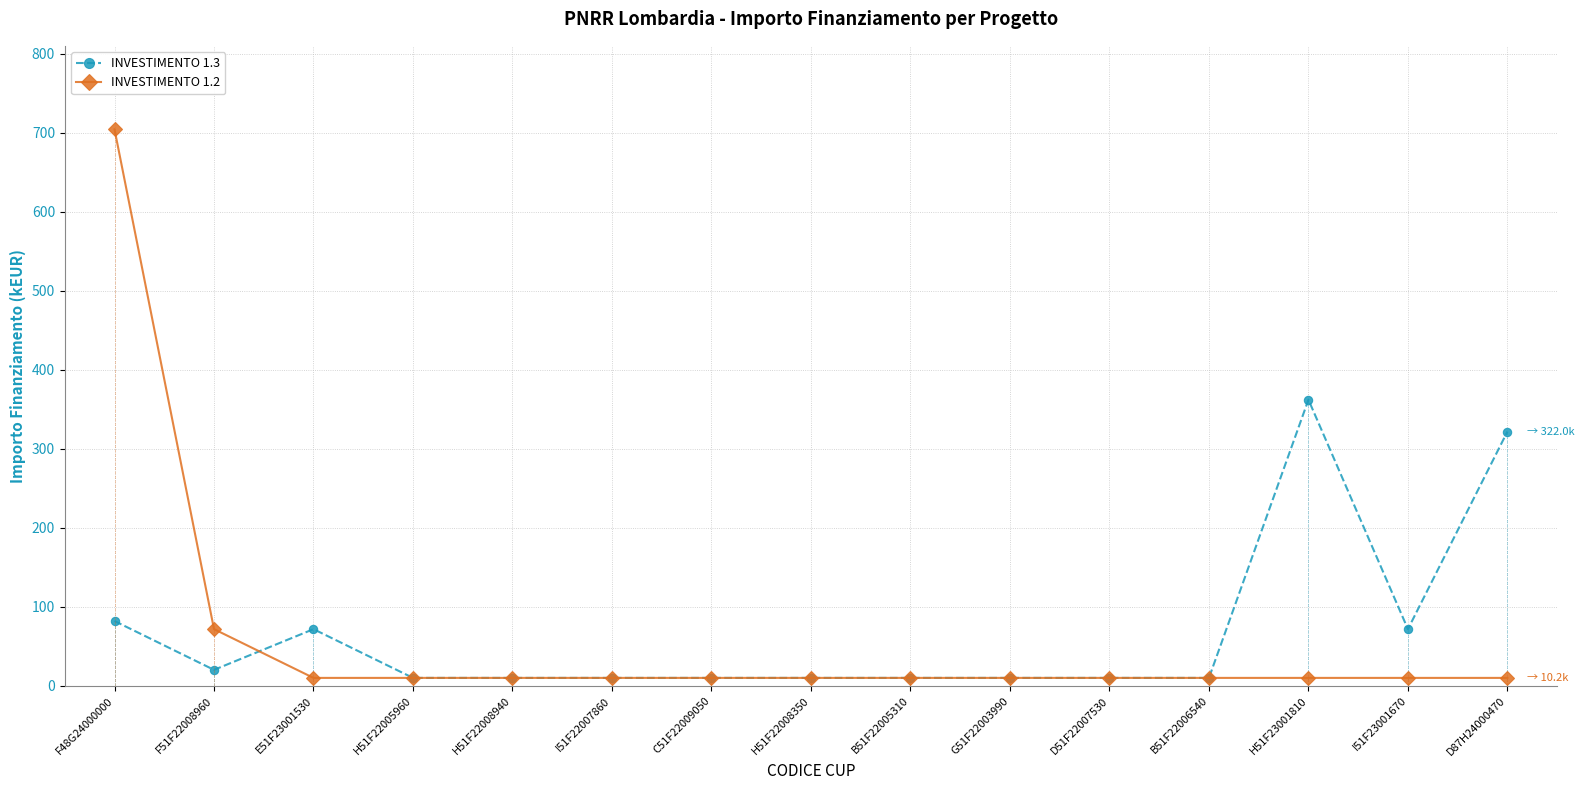

At which category is the sum across all series the highest?

F48G24000000